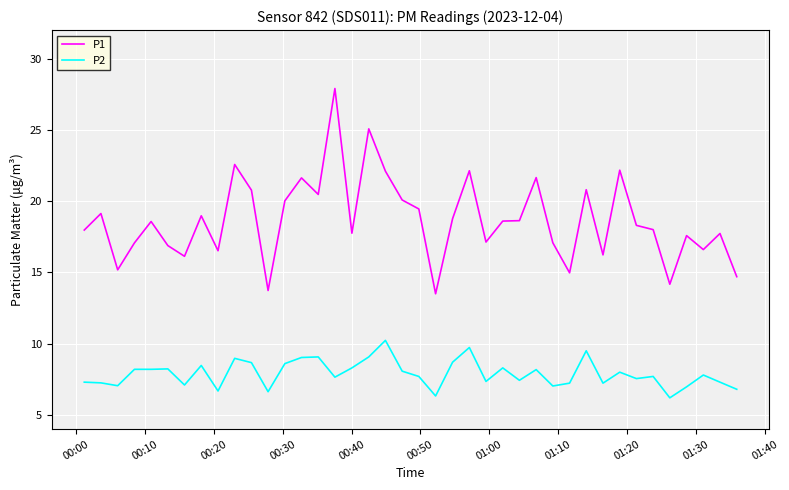

What is the difference between the maximum and minimum values in the P1 series?

14.4